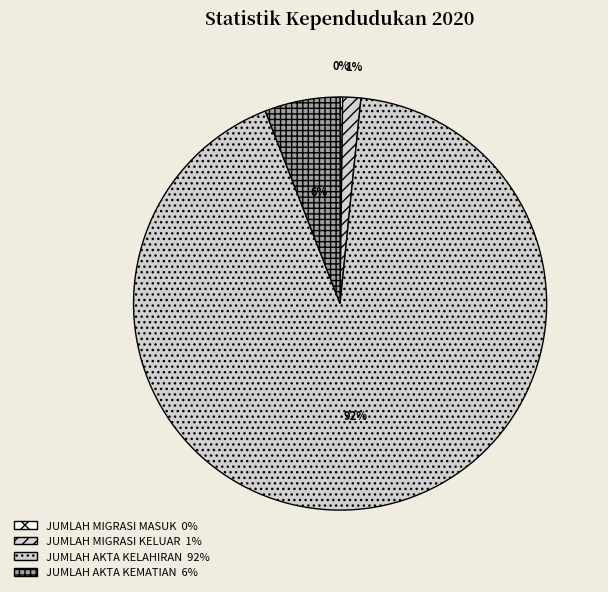

Rank the categories by value from lowest to highest.

JUMLAH MIGRASI MASUK, JUMLAH MIGRASI KELUAR, JUMLAH AKTA KEMATIAN, JUMLAH AKTA KELAHIRAN